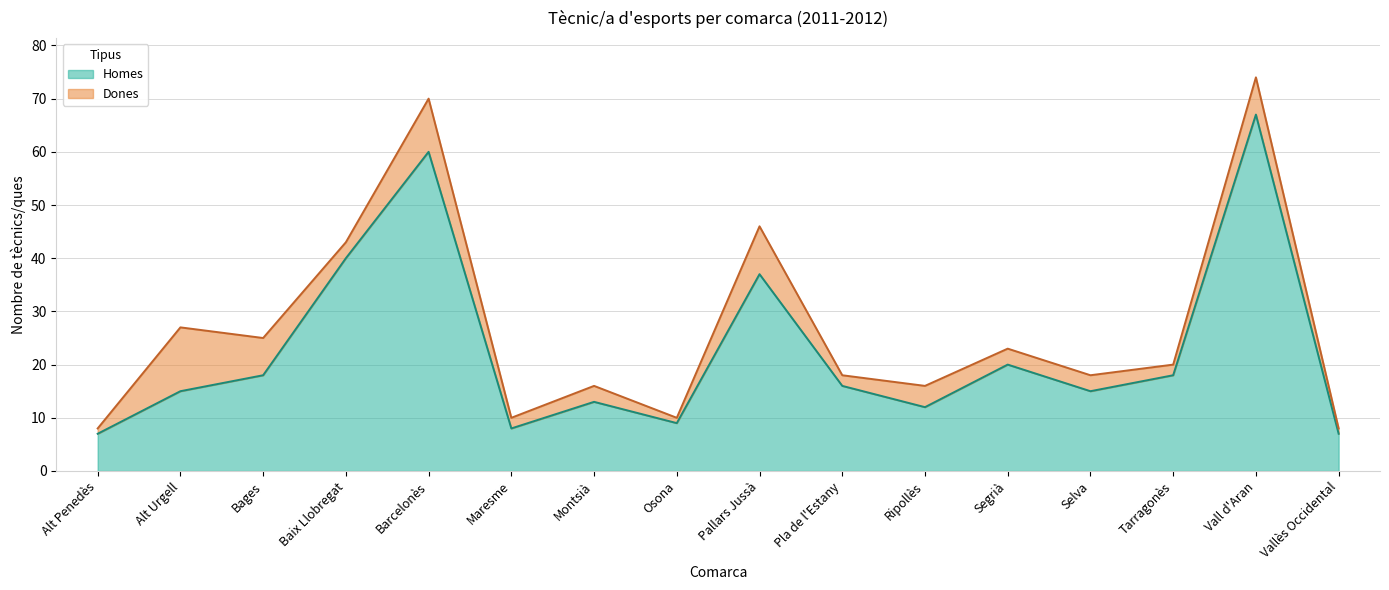

How many points are lower than both their immediate neighbors (excluding endpoints)?

4